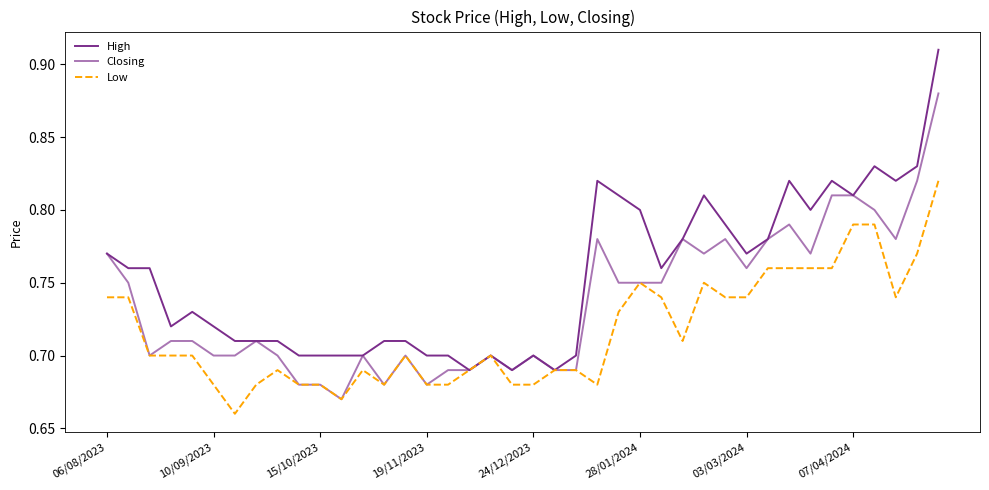

How many lines are shown in the chart?

3